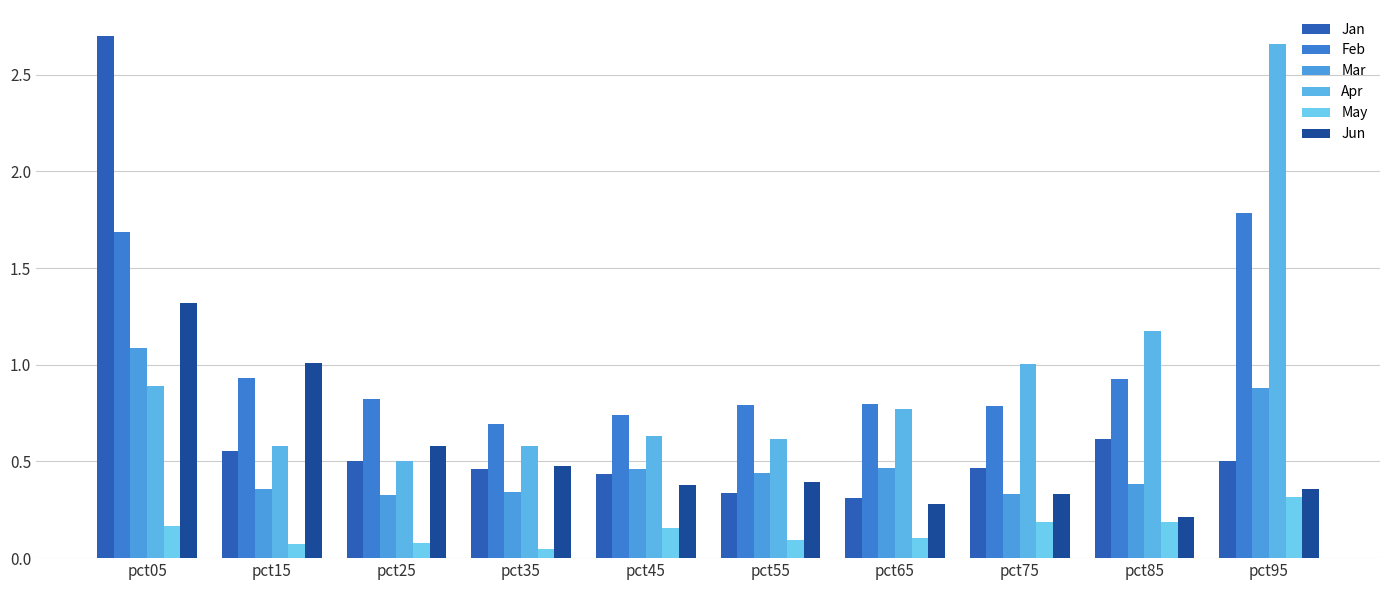

At pct75, list the series in order from smallest to largest.

May, Jun, Mar, Jan, Feb, Apr